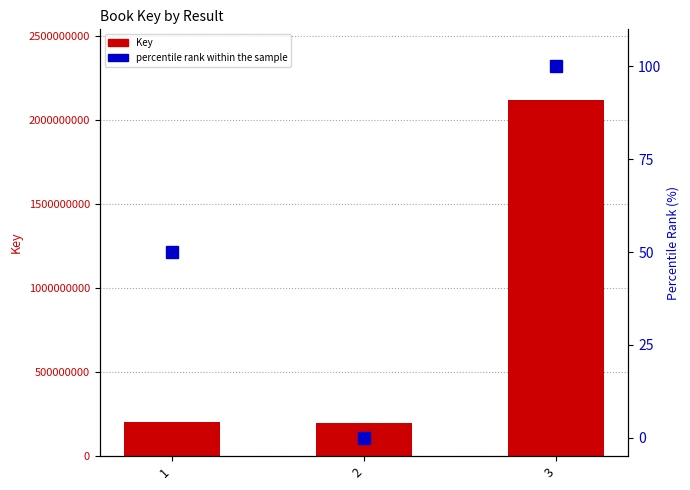

What is the value of the percentile rank within the sample bar at the 1st from the left?

50